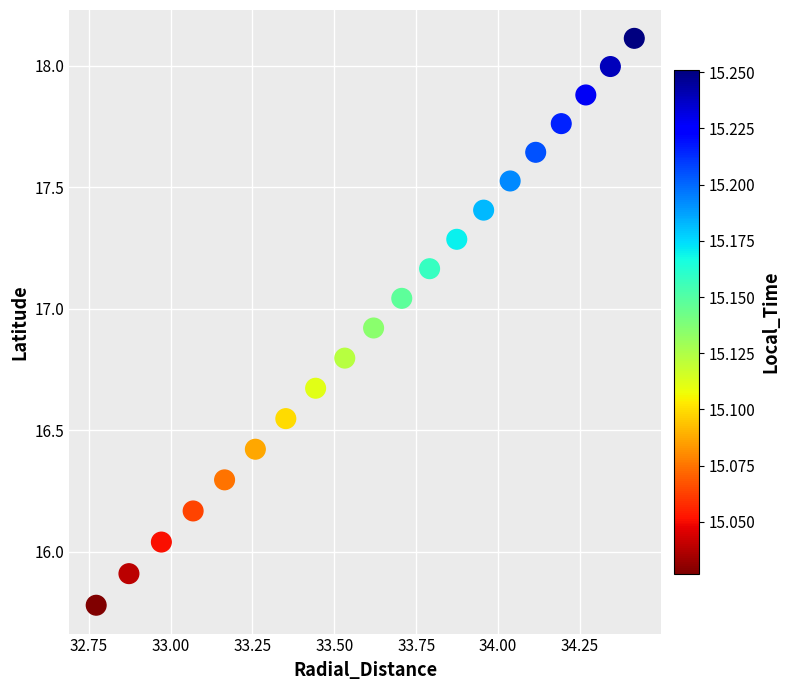

What is the range of Y values (max minus min)?

2.3